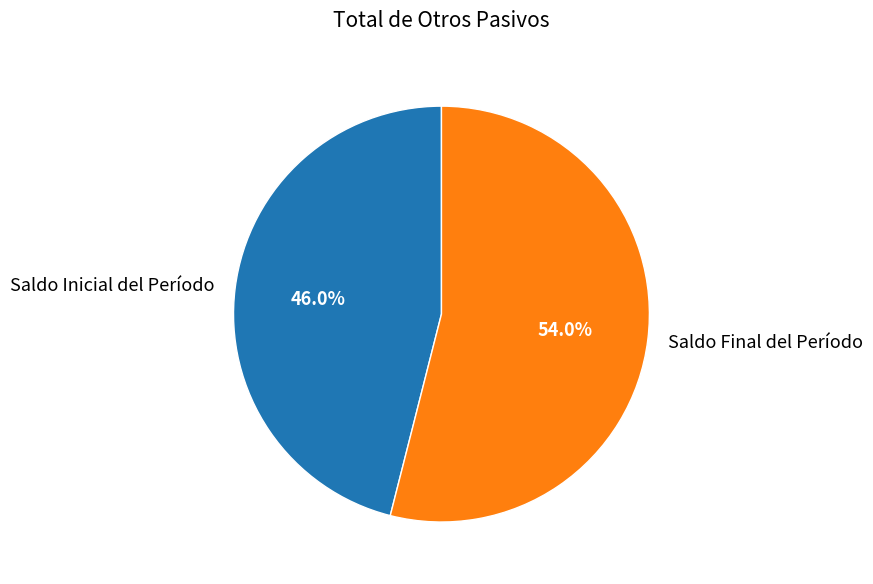

Which slice is the largest?

Saldo Final del Período